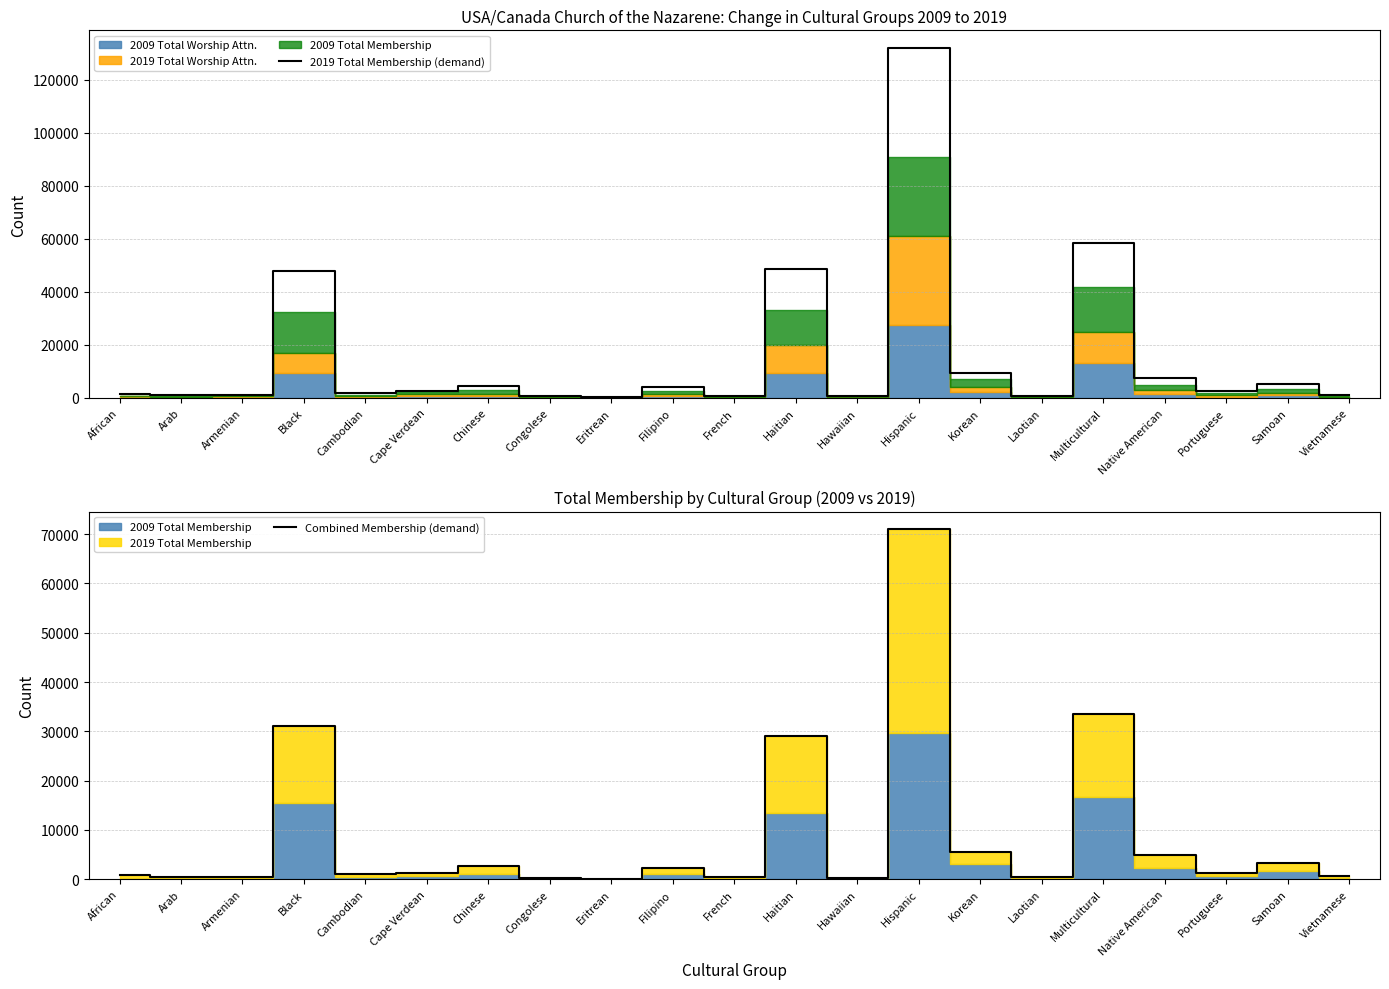

Which category has the highest value in the 2019 Total Membership (demand) series?

Hispanic